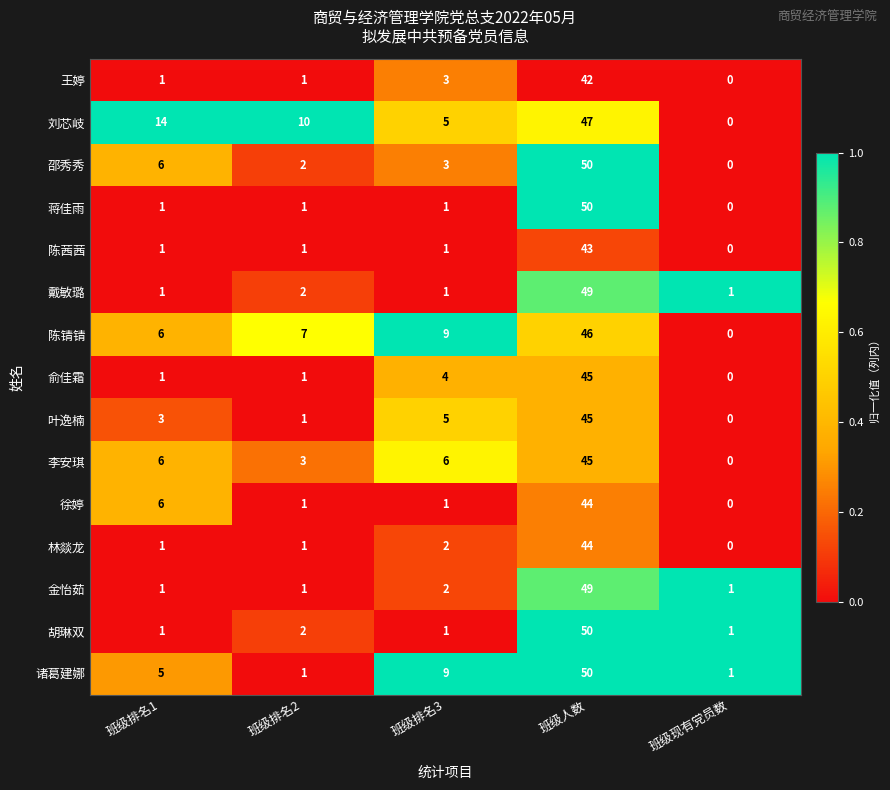

At which label does 林燚龙 reach its peak?

班级人数